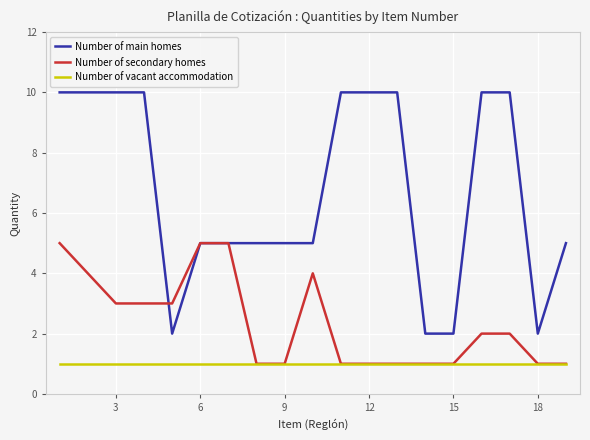

Which series has the largest total across all categories?

Number of main homes